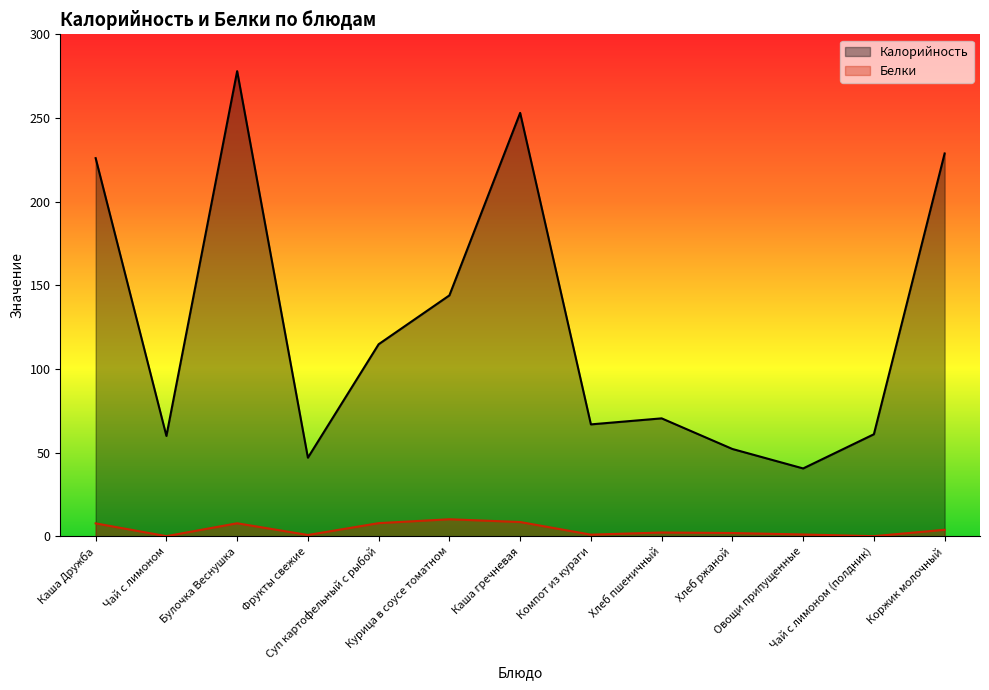

At Фрукты свежие, list the series in order from smallest to largest.

Белки, Калорийность